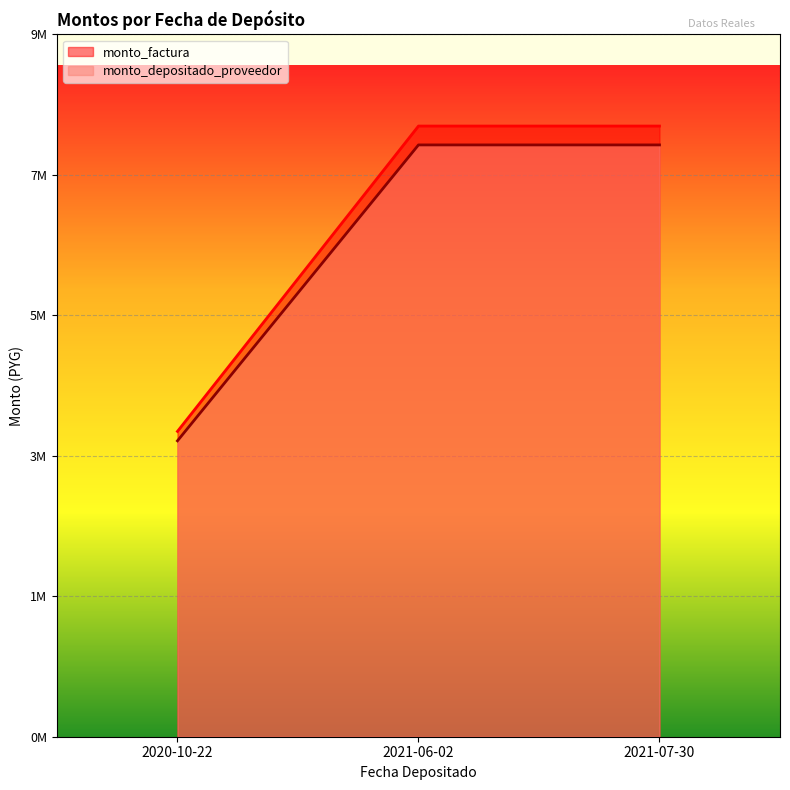

What is the difference between the maximum and minimum values in the monto_depositado_proveedor series?

4070182